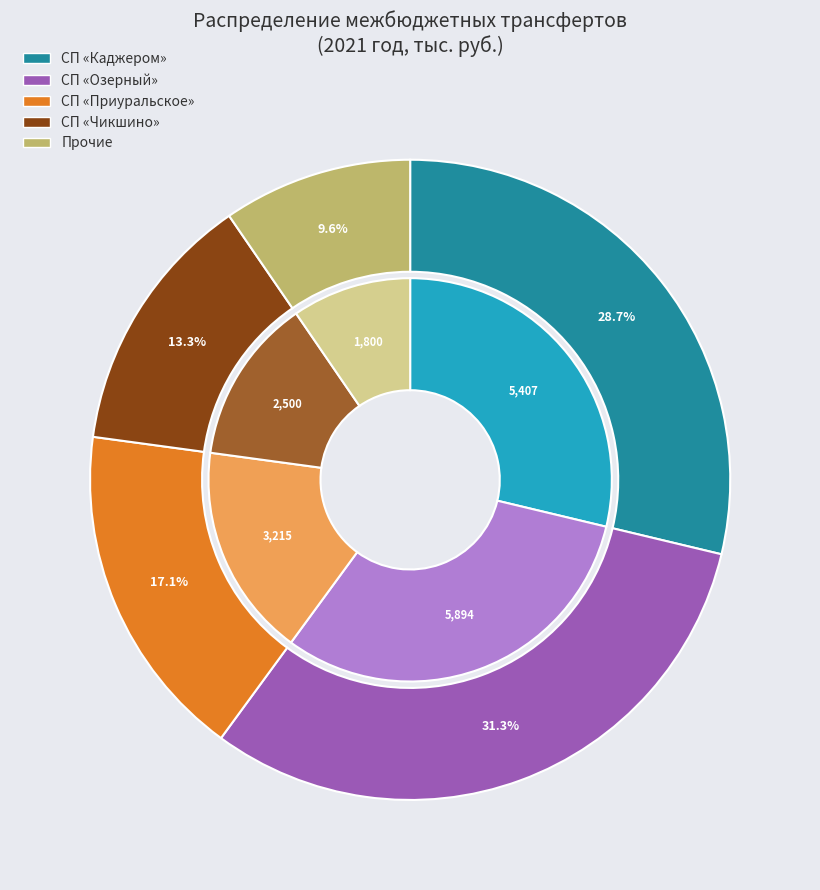

Between Сельское поселение Озерный and Сельское поселение Чикшино, which is larger?

Сельское поселение Озерный